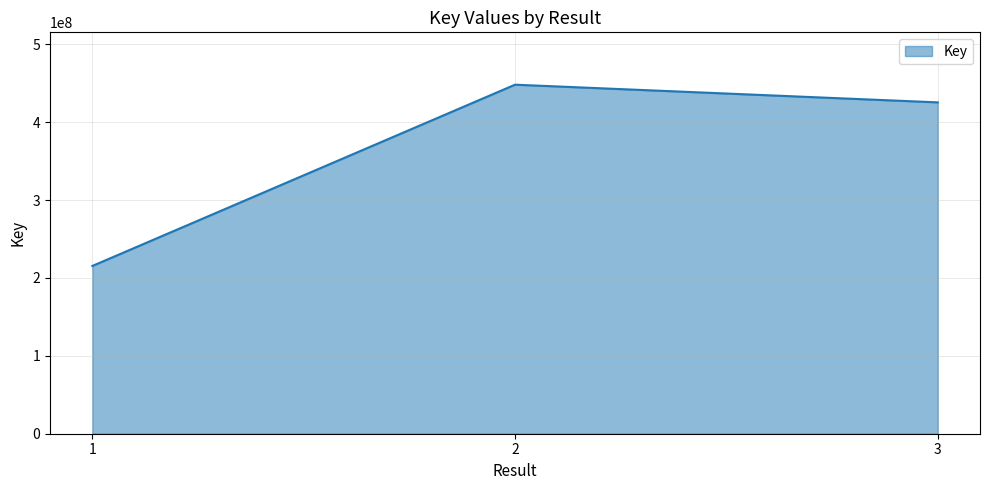

List the labels in order of value, smallest first.

1, 3, 2